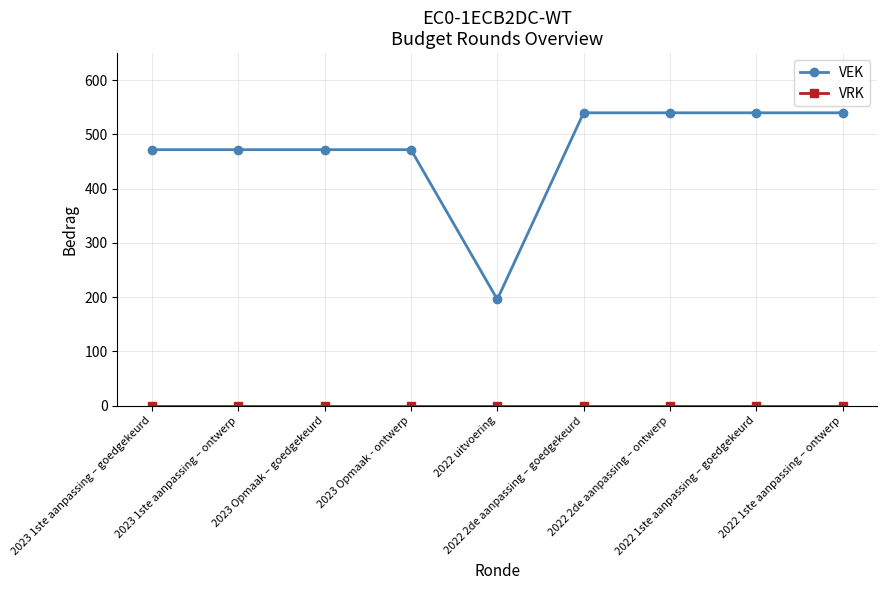

Which series has the widest spread of values?

VEK